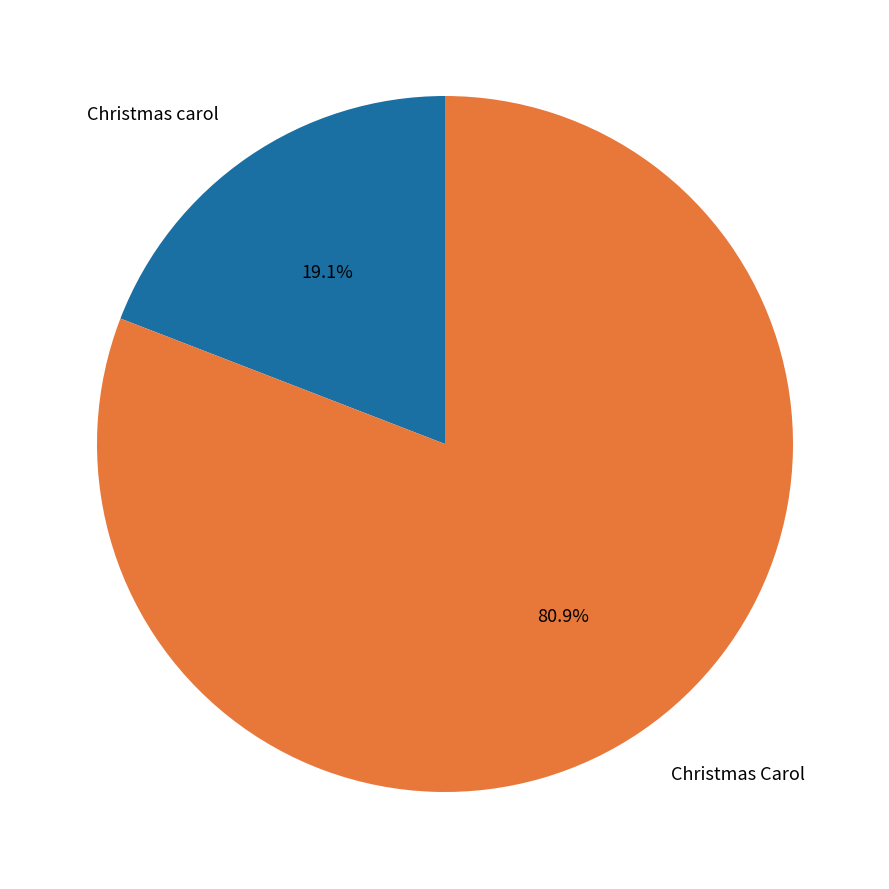

True or false: Christmas carol accounts for 26% of the total.

False